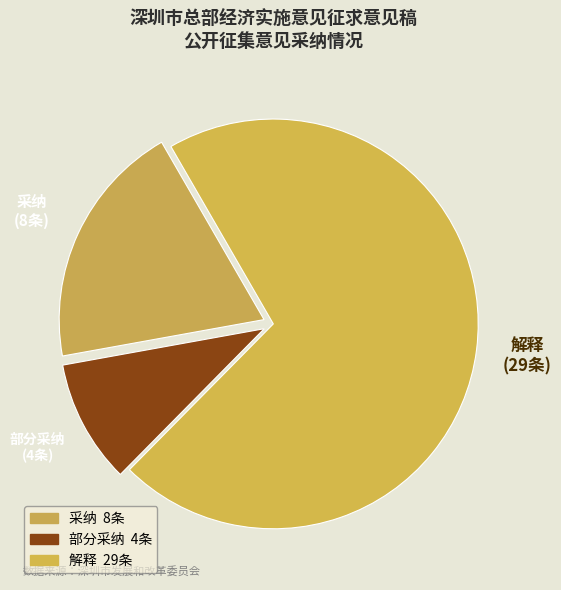

What is the total percentage of 解释 and 采纳?

90.2%